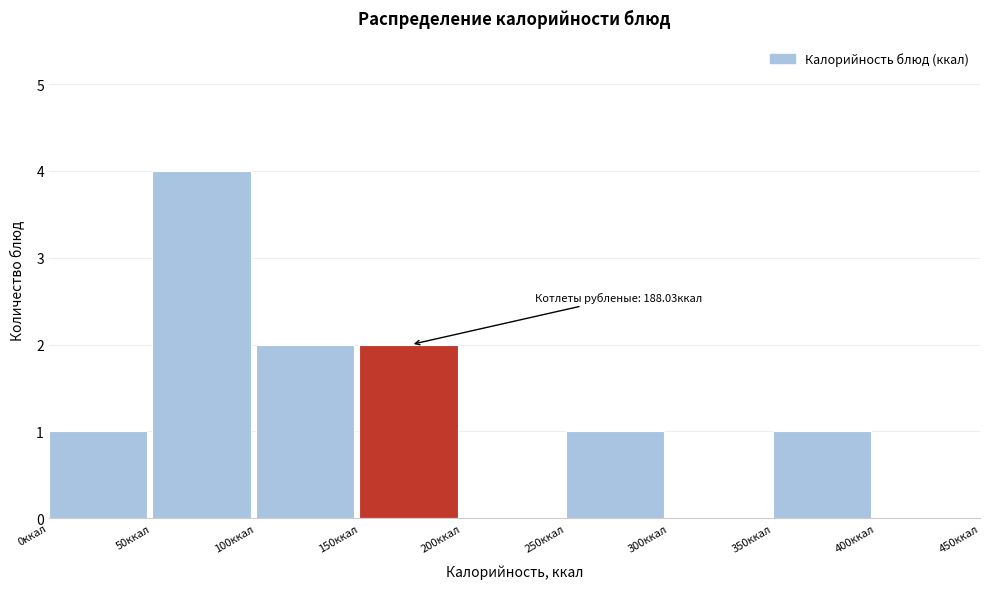

Over which range of the x-axis is the bar tallest?

50 to 100